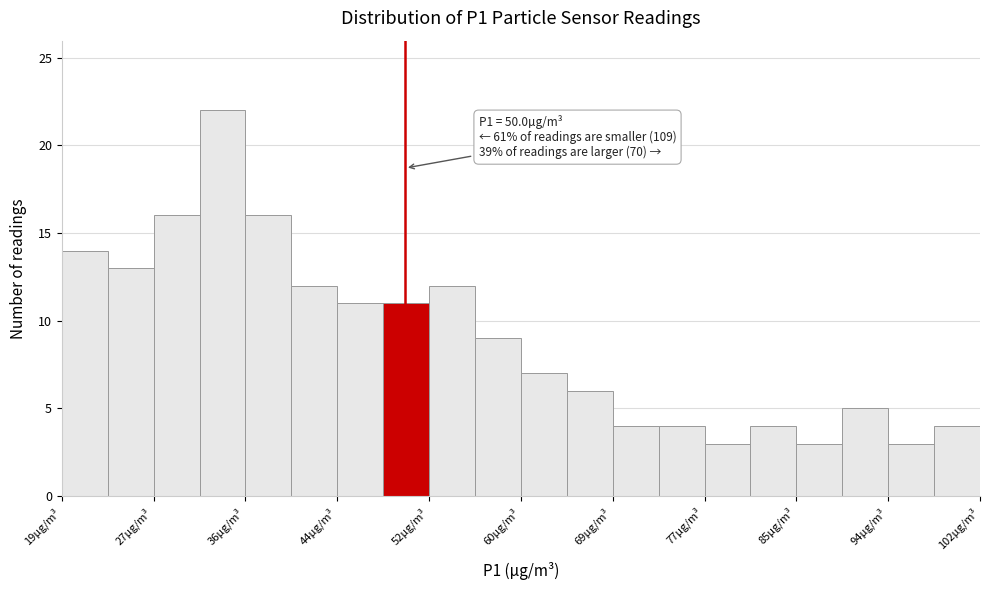

Over which range of the x-axis is the bar tallest?

31 to 36